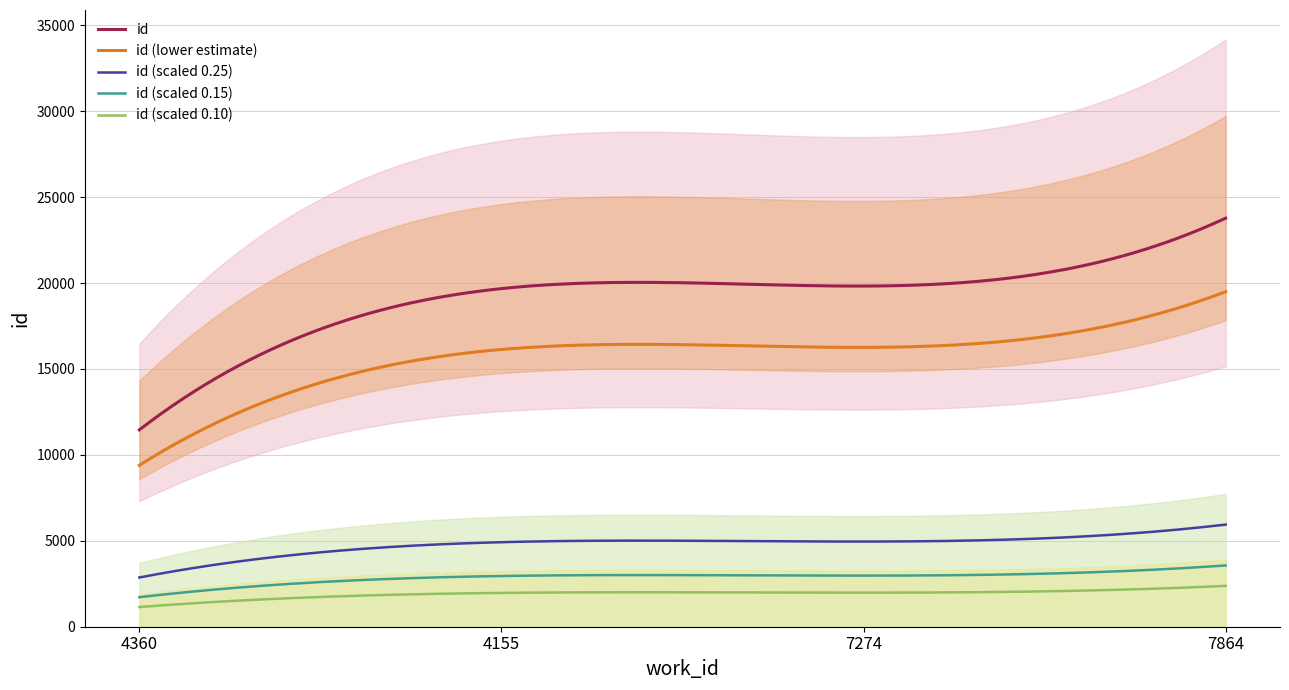

How many data points are above 19824?

1